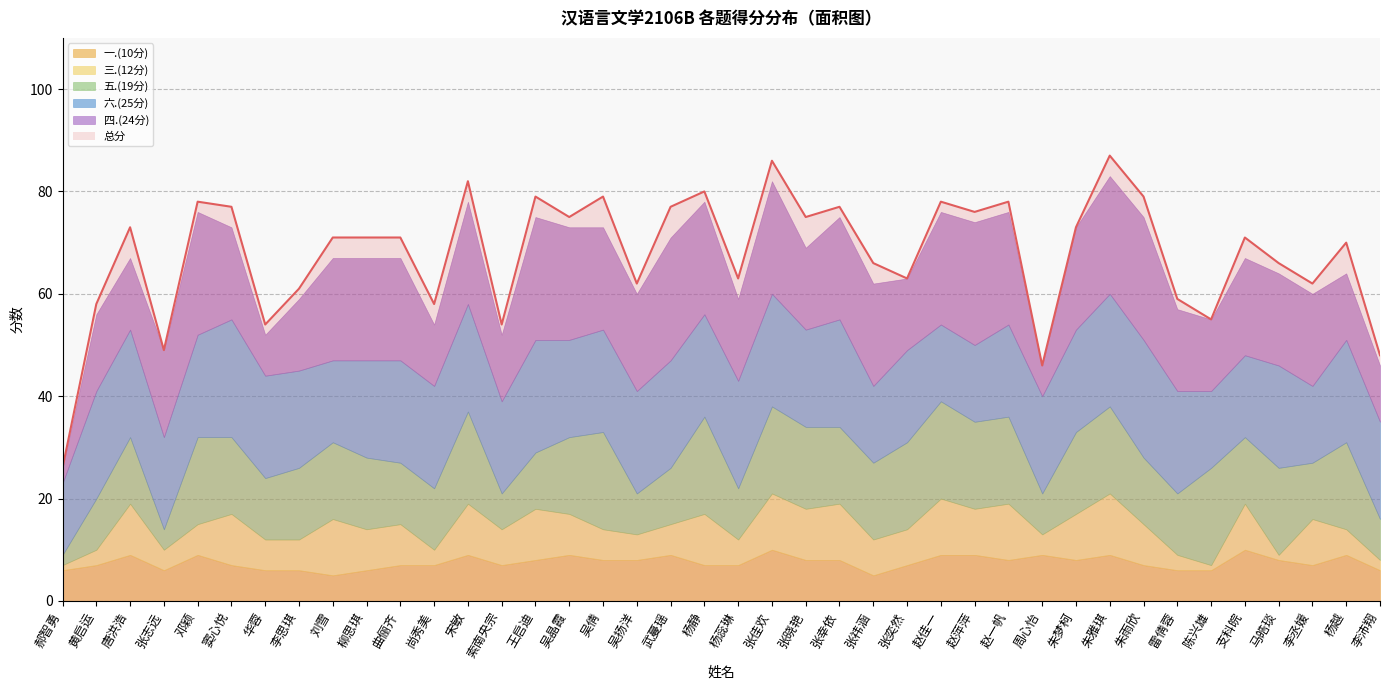

Is the value of 三.(12分) at 张奕然 greater than the value of 六.(25分) at 朱梦柯?

No